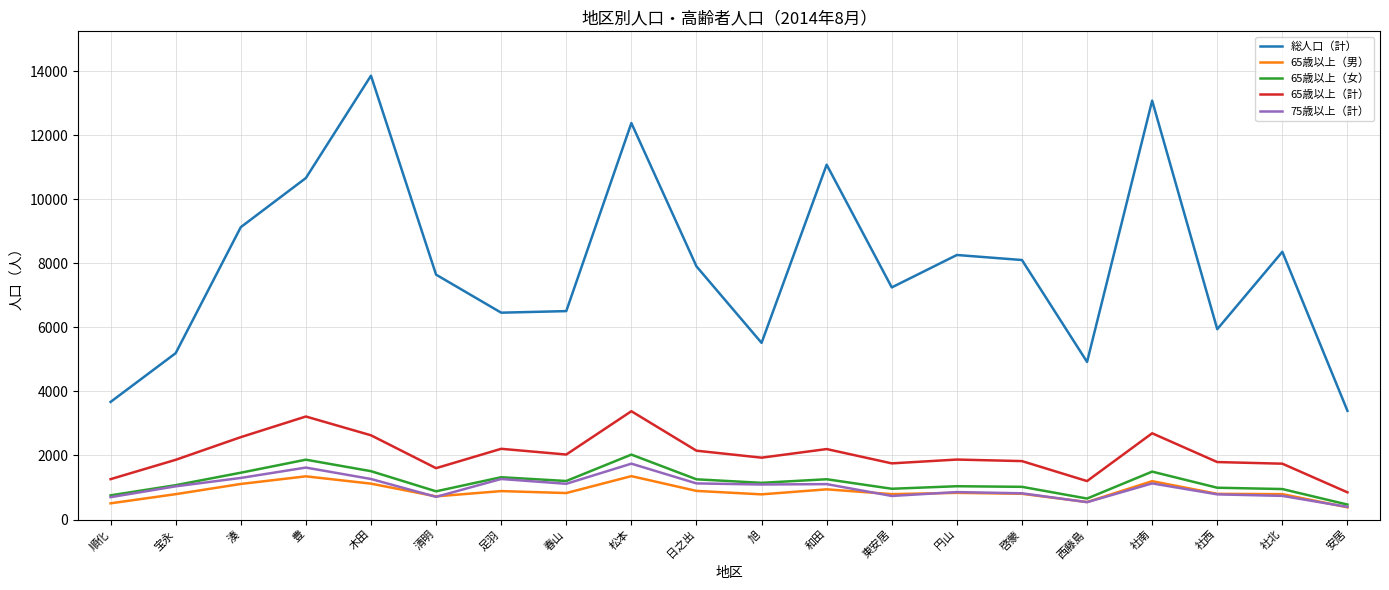

Between 清明 and 和田, which series saw the biggest shift?

総人口（計）